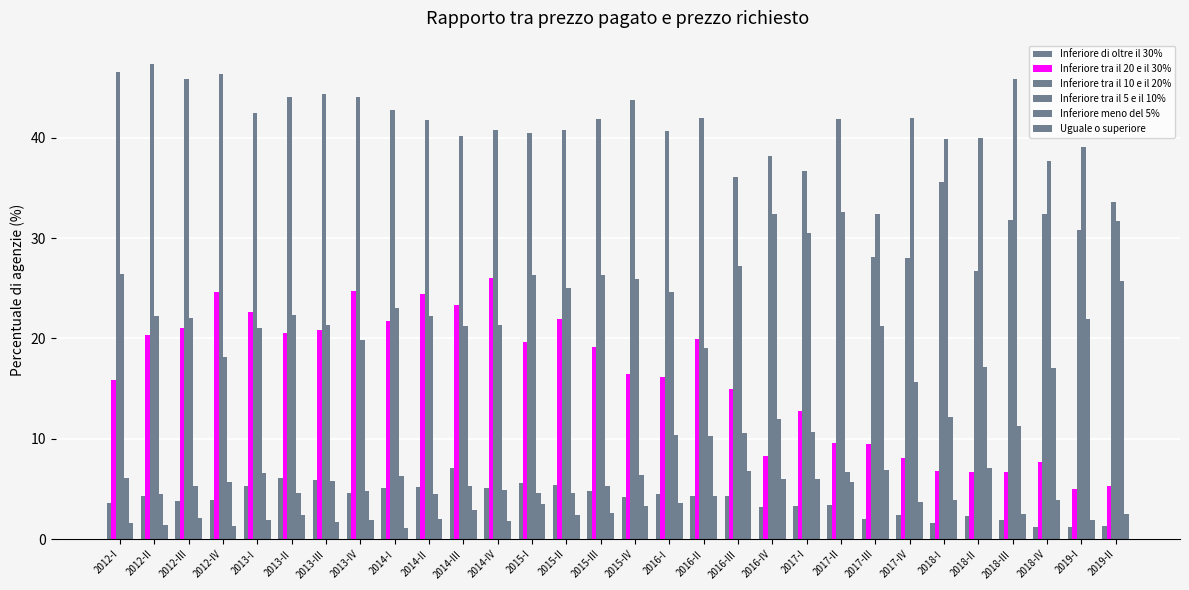

Count the number of data series in this chart.

6